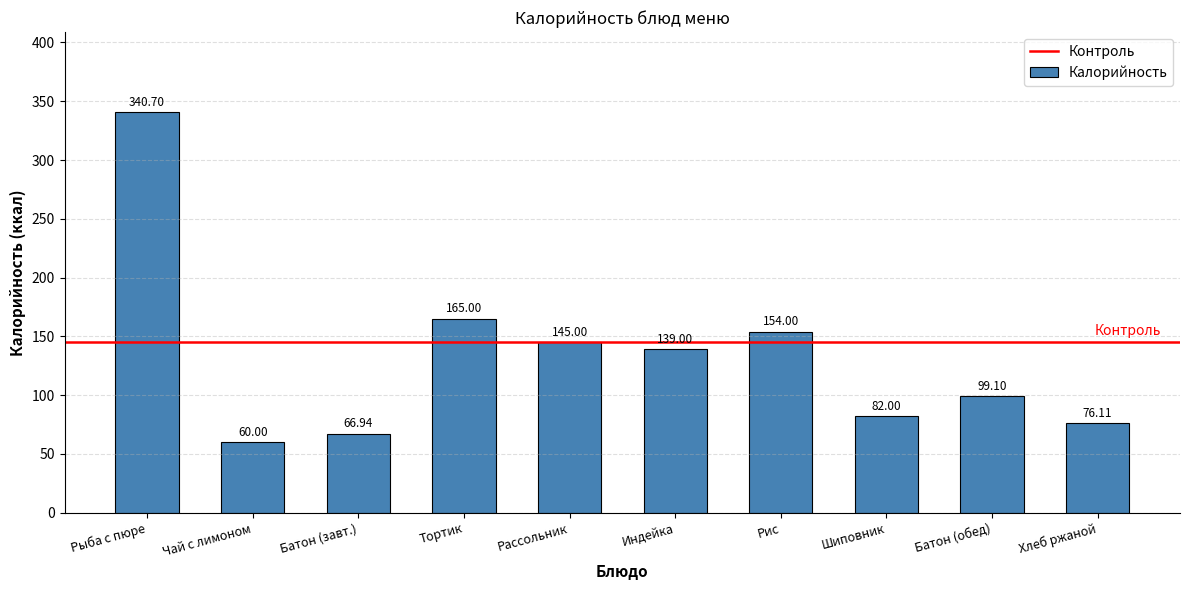

What is the change in value from Шиповник to Хлеб ржаной?

-5.9